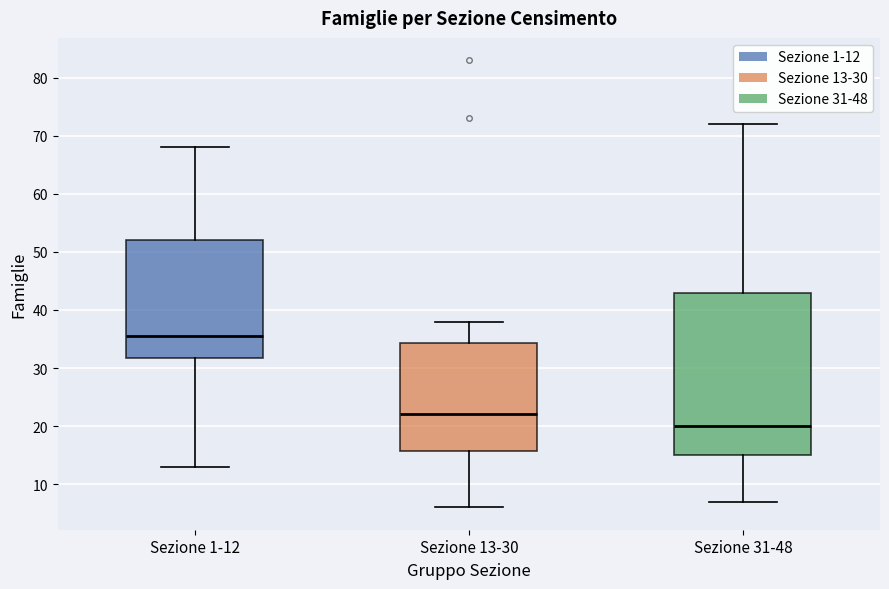

Reading left to right, read every box against the y-axis: the position of its median line, the range the box covers, and the ends of its whiskers. The values are not printed on the chart, so give them approximately, as read against the axis.

Sezione 1-12: median 36, box 32 to 52, whiskers 13 to 68
Sezione 13-30: median 22, box 16 to 34, whiskers 6 to 38
Sezione 31-48: median 20, box 15 to 43, whiskers 7 to 72